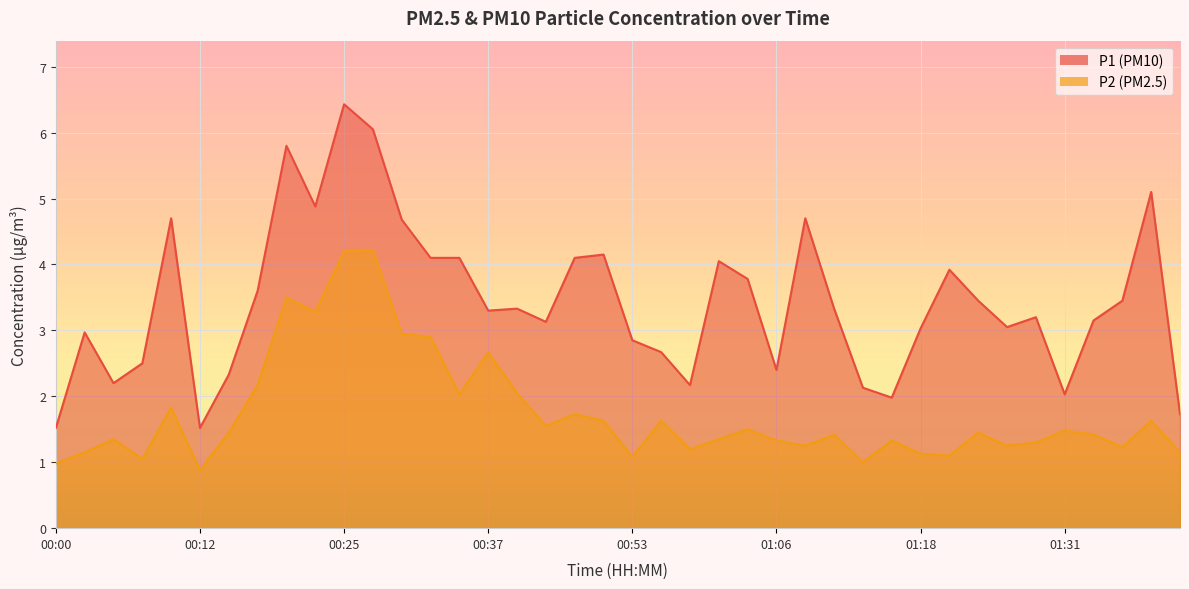

At which category is the sum across all series the highest?

00:25